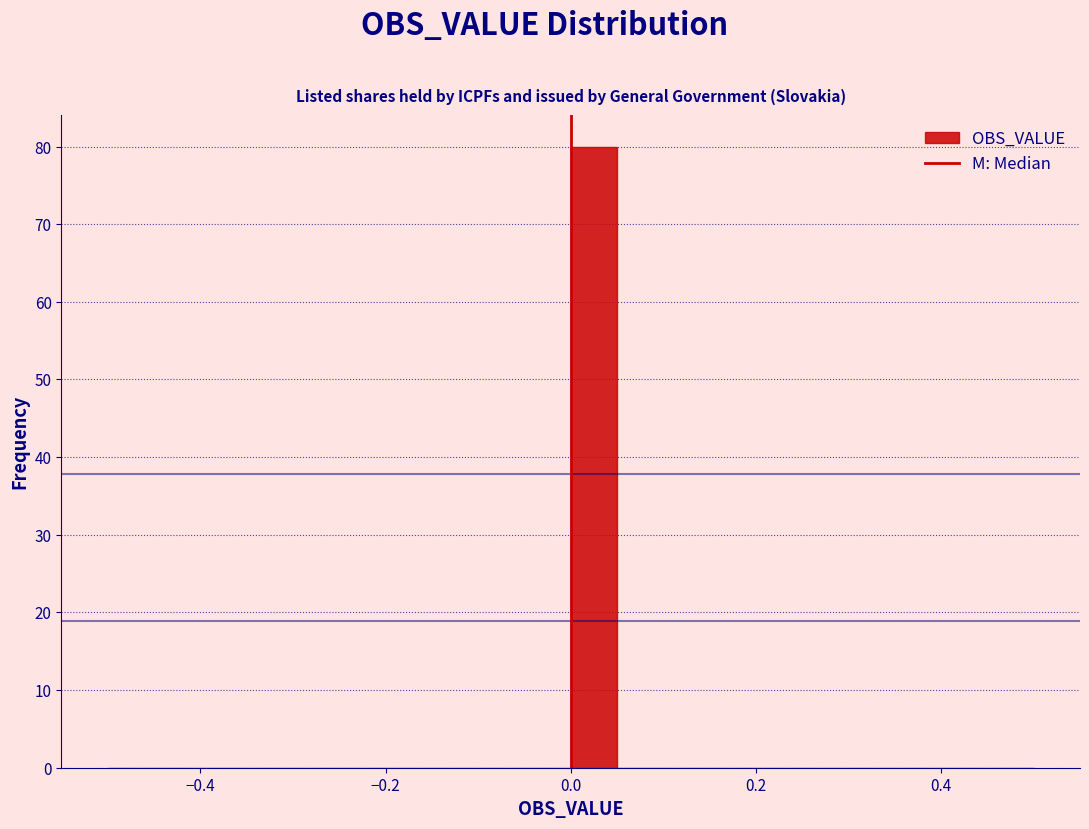

Read against the x-axis, roughly where is the centre of the tallest bar?

0.02